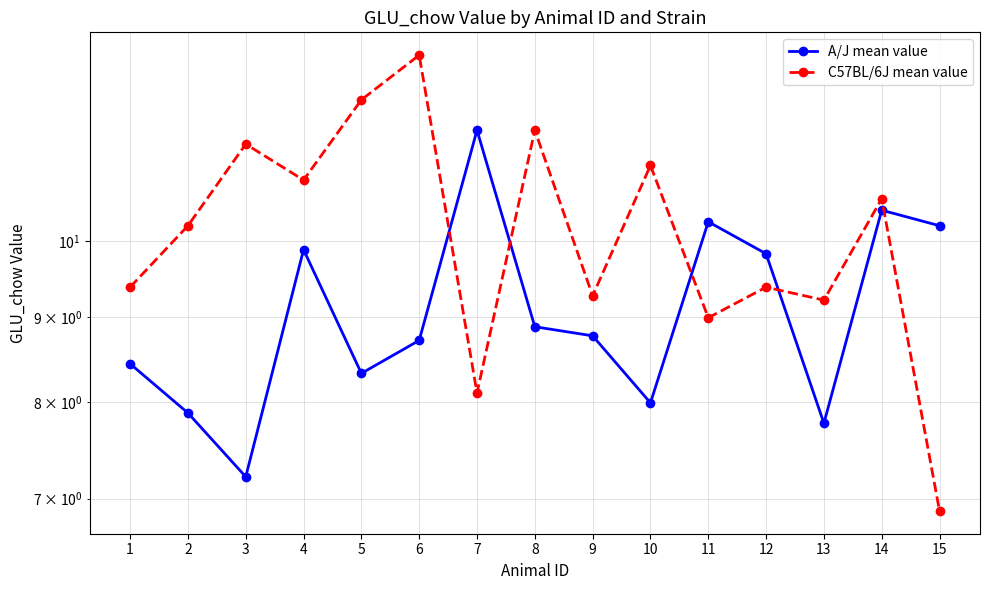

True or false: A/J mean value and C57BL/6J mean value intersect in this chart.

True